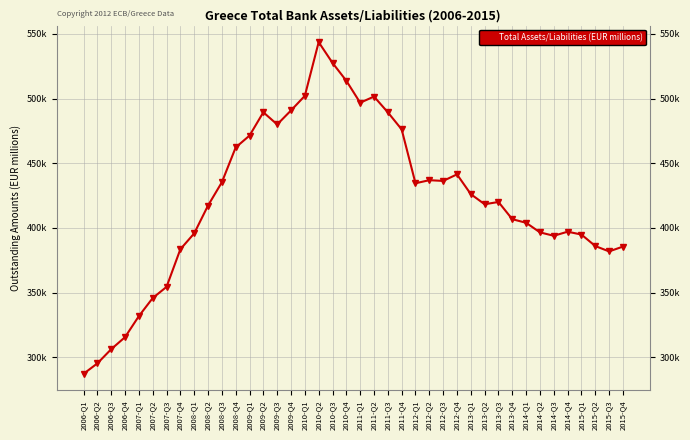

What is the difference between the values at 2013-Q1 and 2006-Q2?

130898